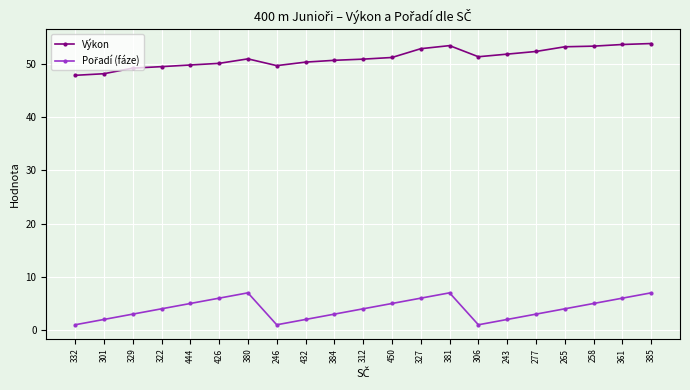

Which series has the largest total across all categories?

Výkon